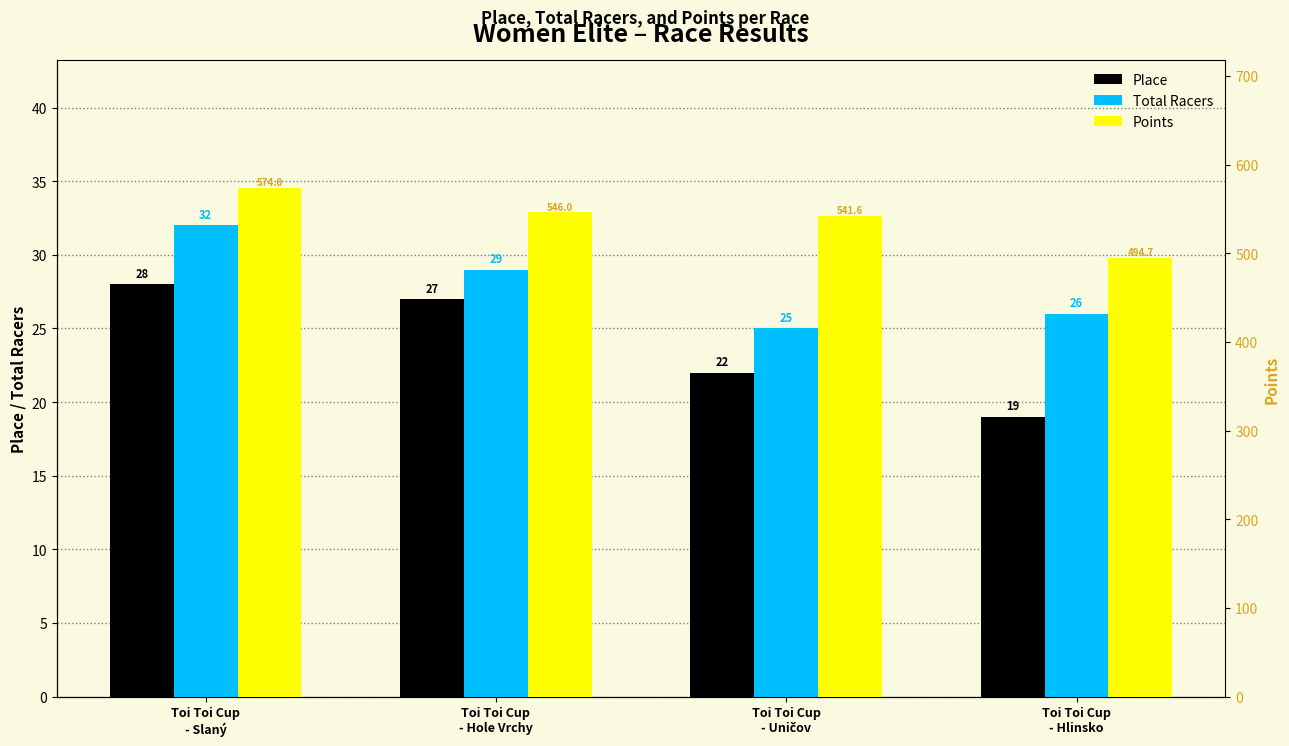

Does the chart contain any negative values?

No